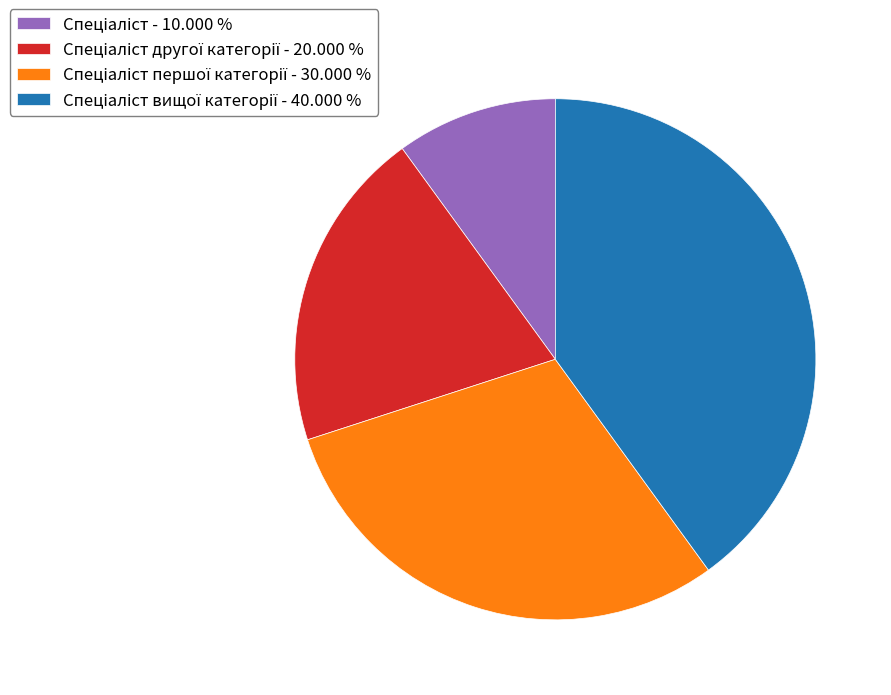

Does any single category account for the majority?

No